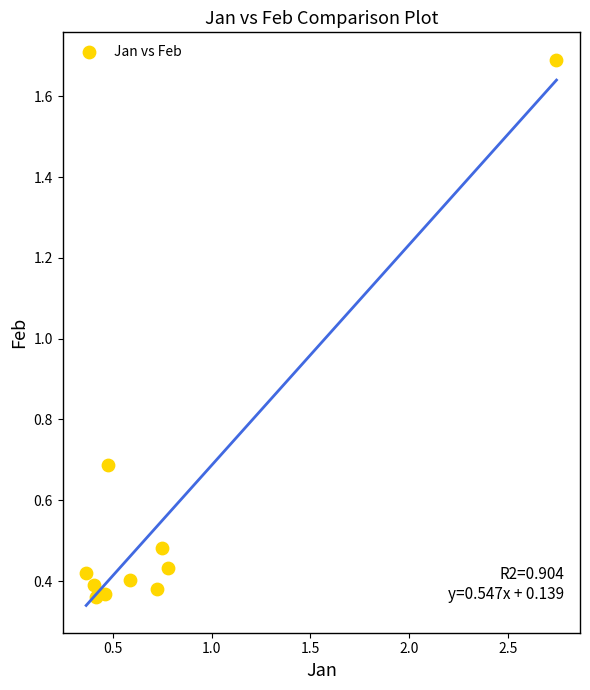

What Y value in the scatter plot is closest to 1?

0.7